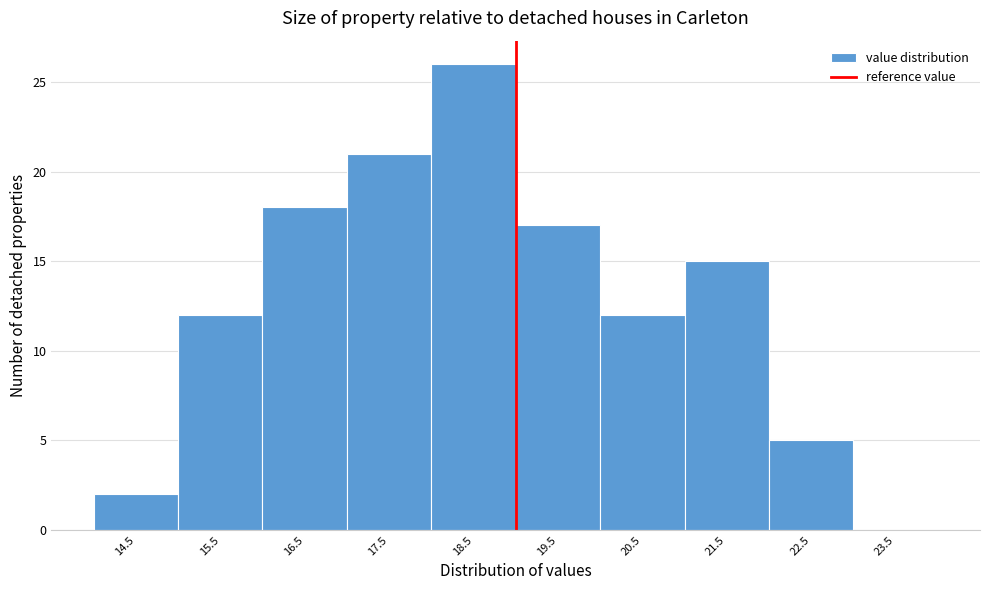

Is it true that the value at 19.5 is 28?

False